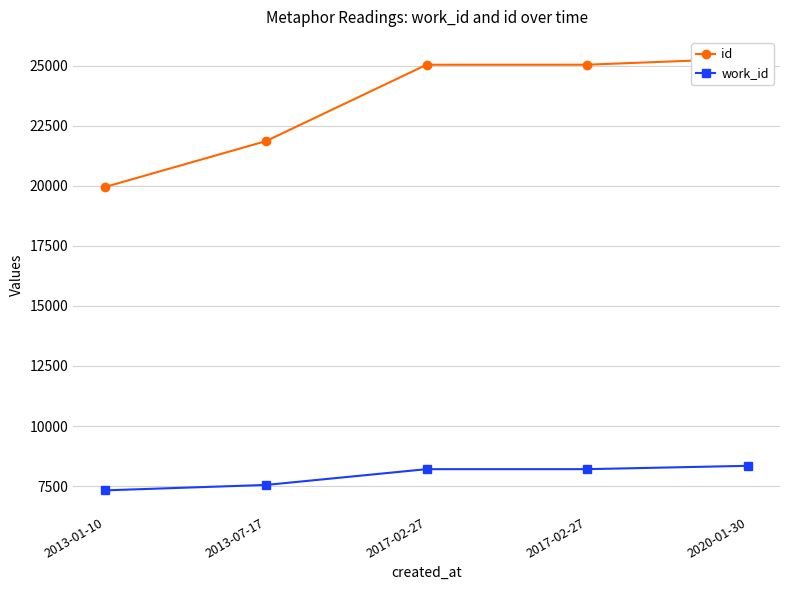

True or false: id and work_id cross at least once.

False